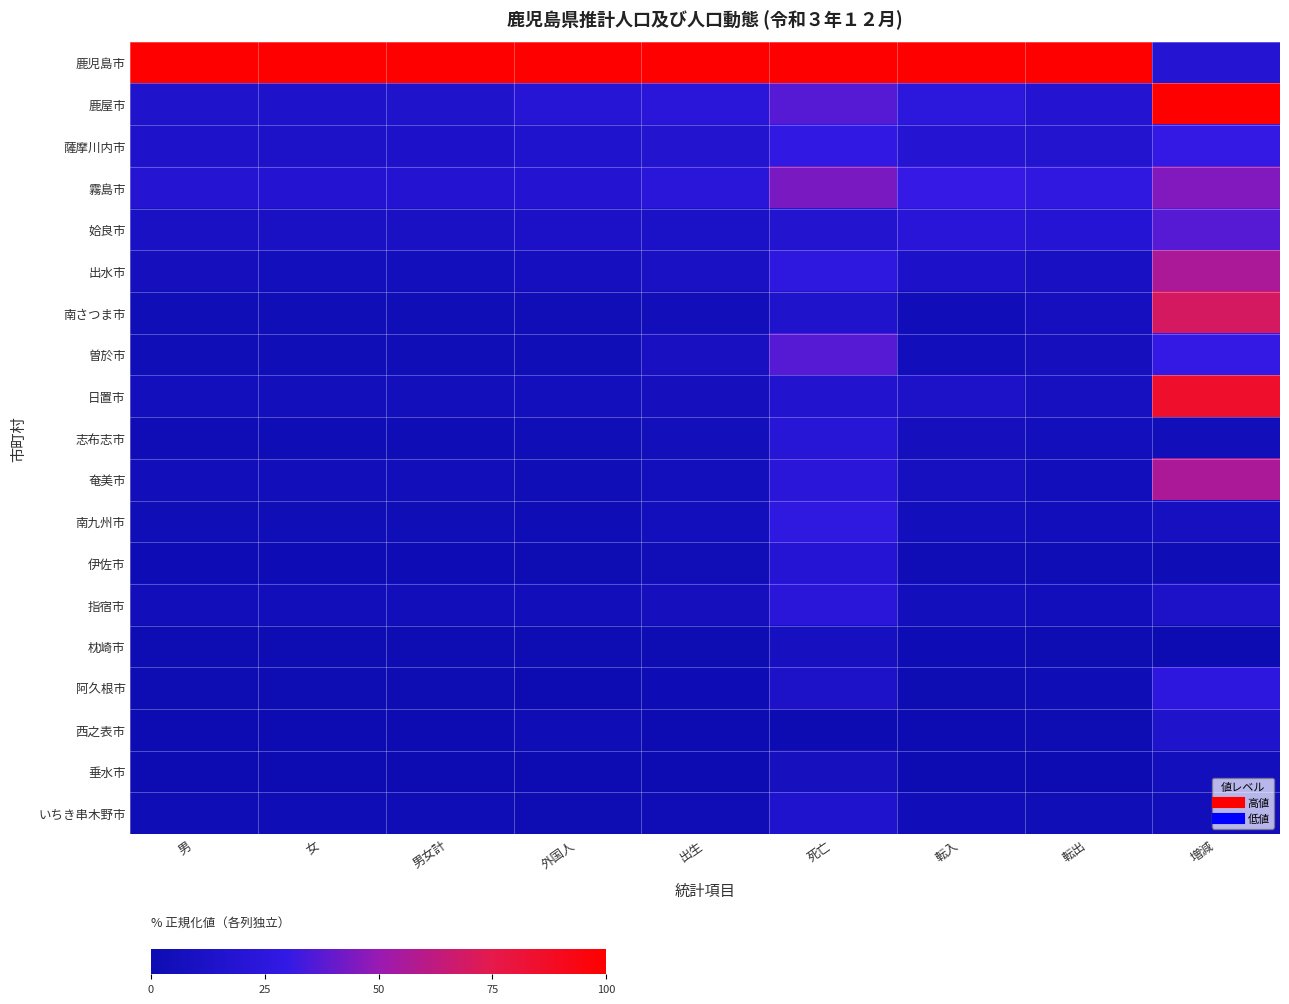

Which series changed the most between 出生 and 死亡?

曽於市